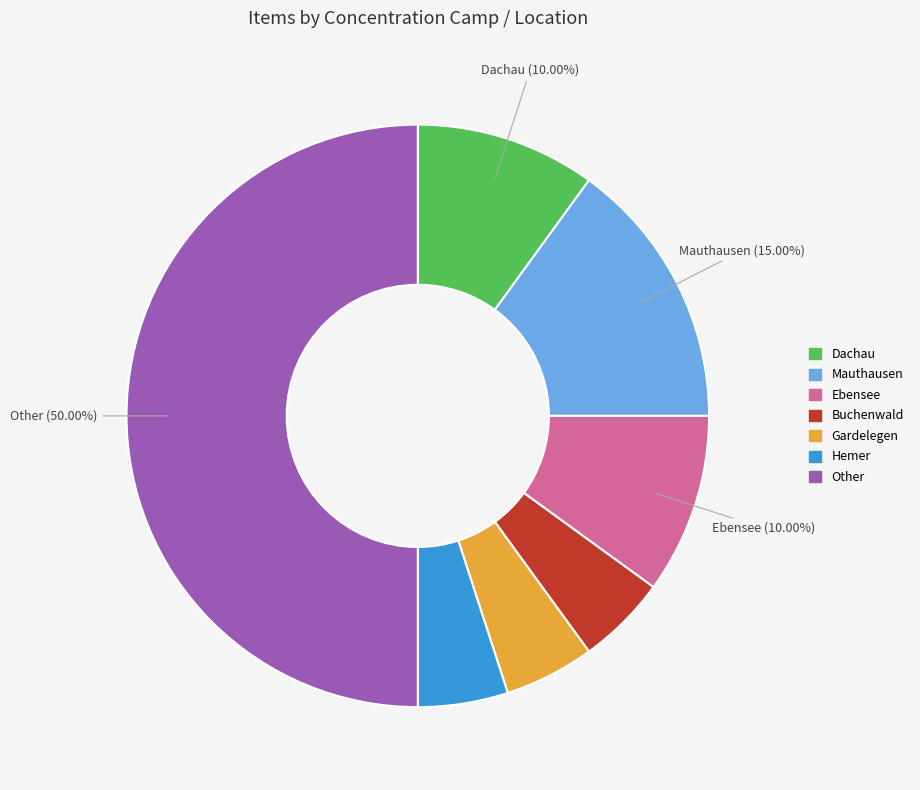

What is the largest slice in the pie chart?

Other